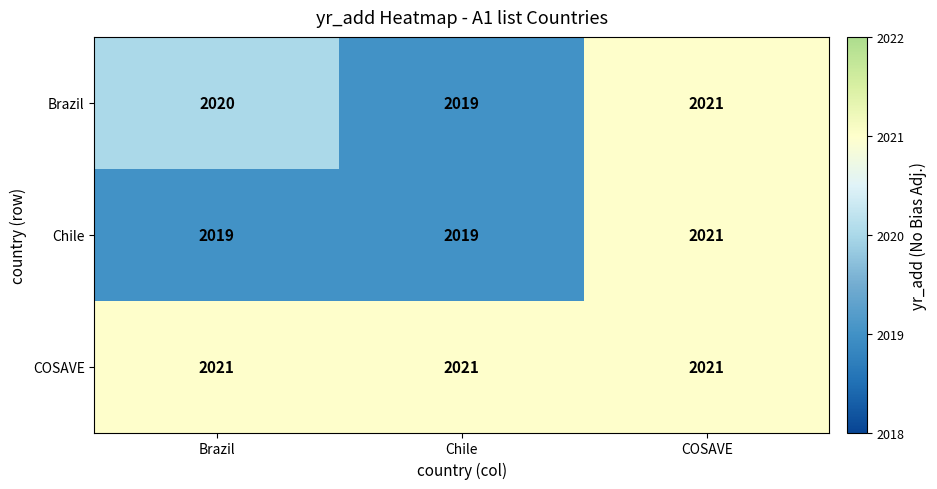

Between Brazil and Chile, which series saw the biggest shift?

Brazil